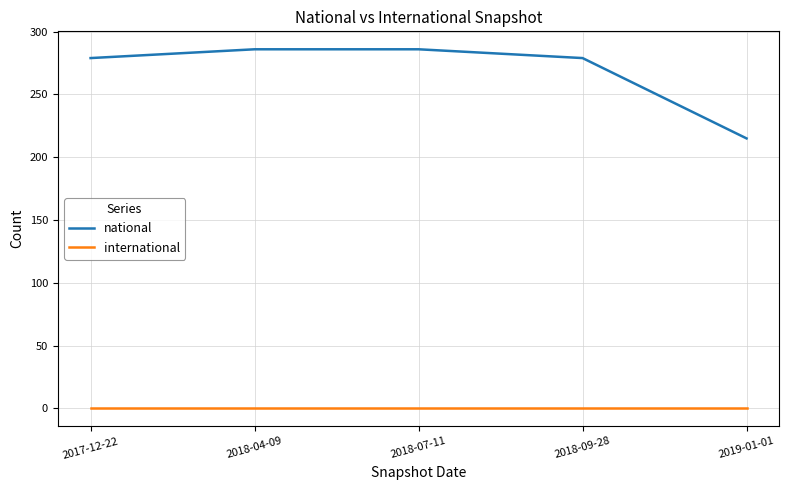

What is the sum of the national values at 2018-07-11 and 2018-04-09?

572